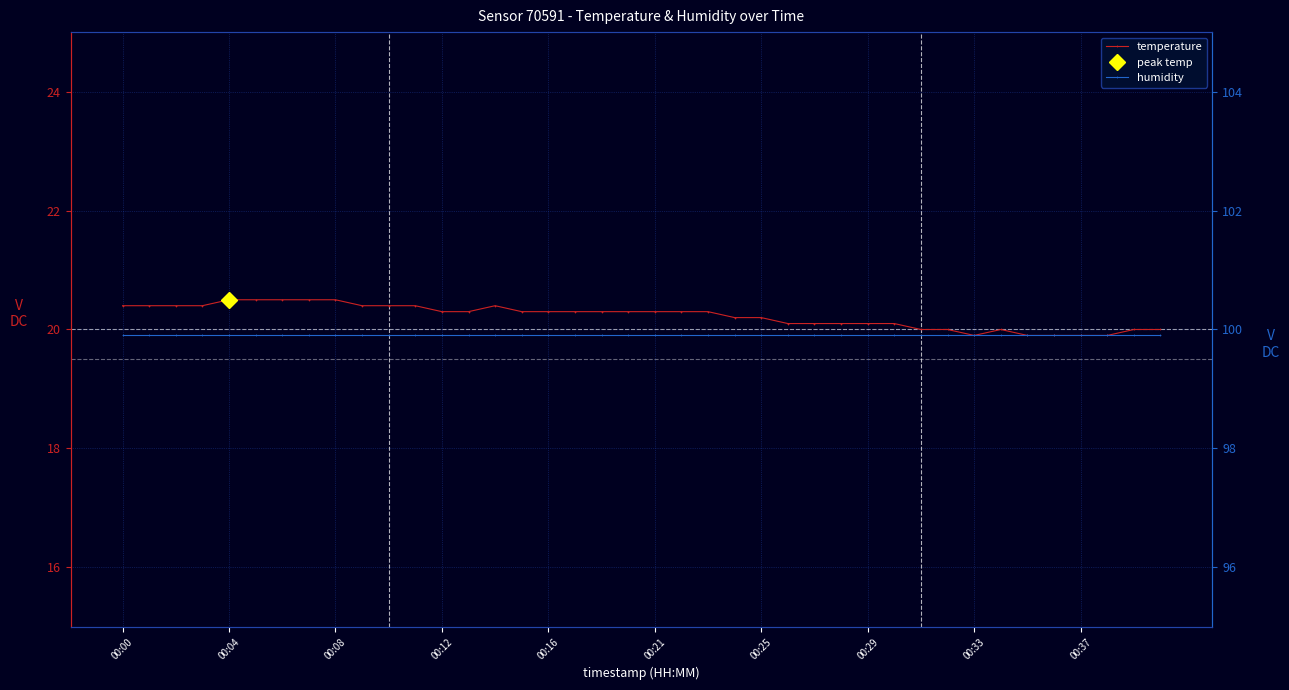

True or false: humidity has more than 2 interior local peaks.

False